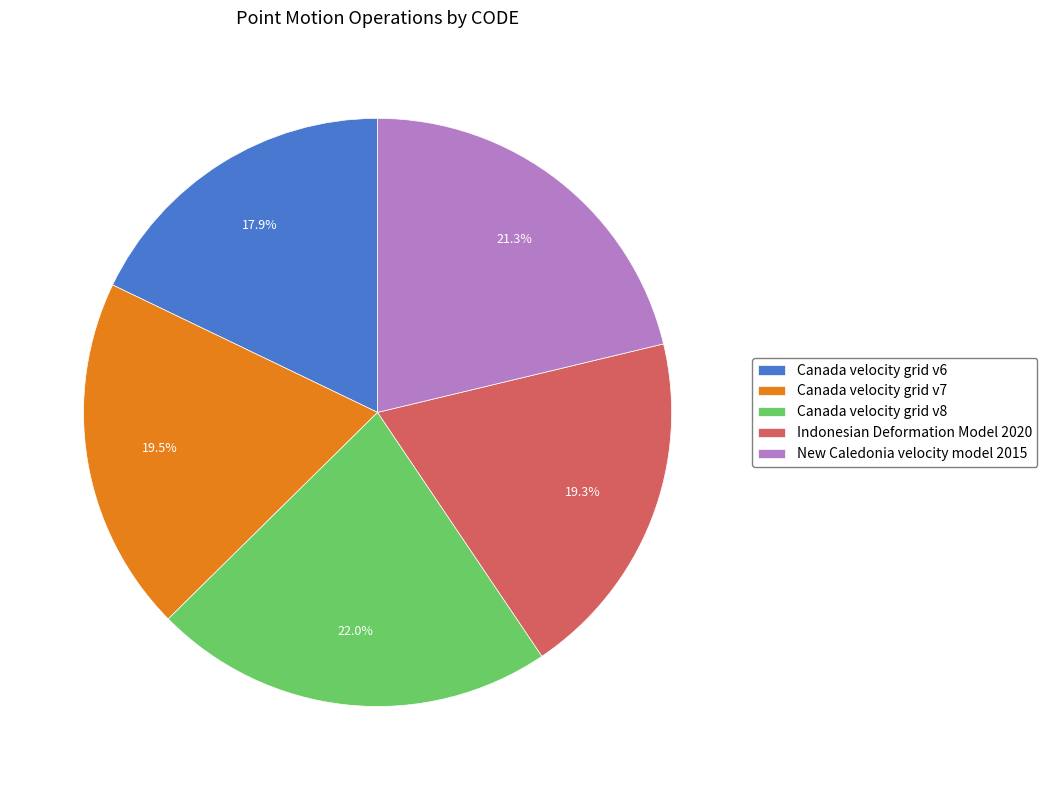

Which has a higher value, New Caledonia velocity model 2015 or Canada velocity grid v7?

New Caledonia velocity model 2015